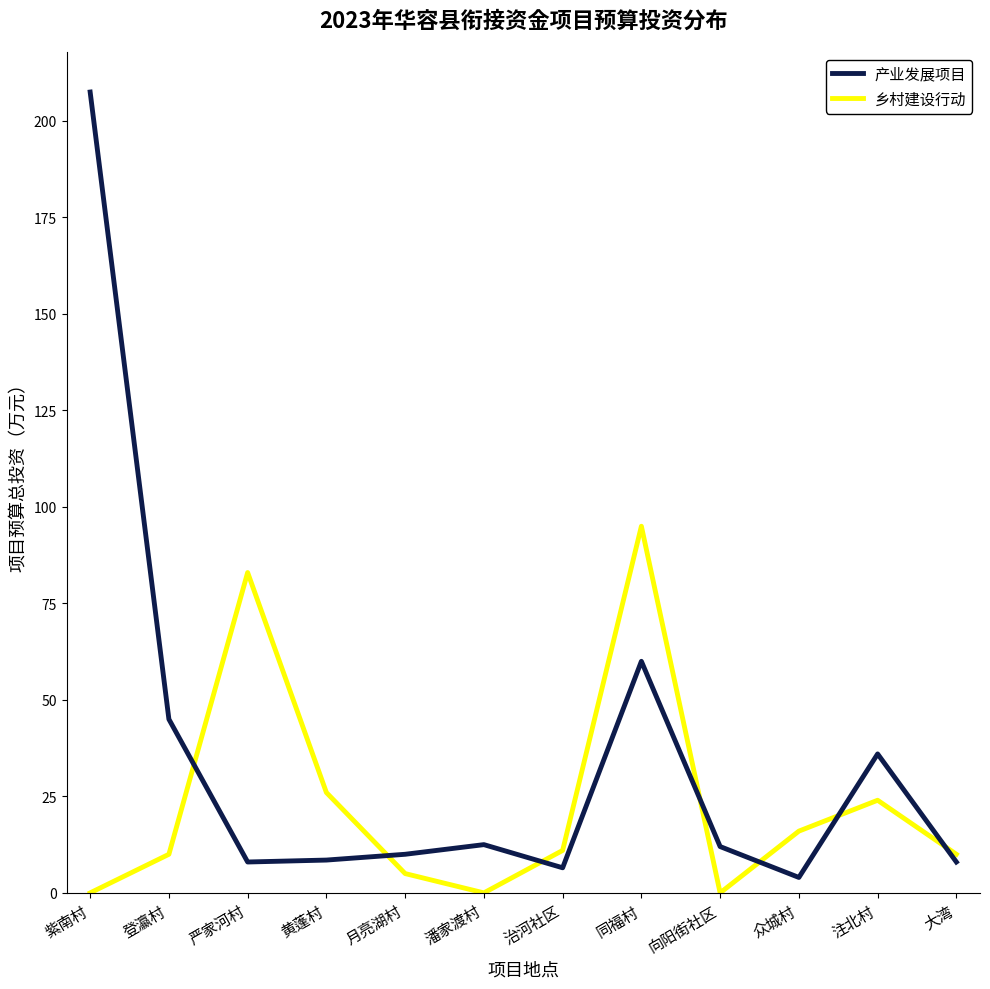

Rank the series by their average value, from lowest to highest.

乡村建设行动, 产业发展项目